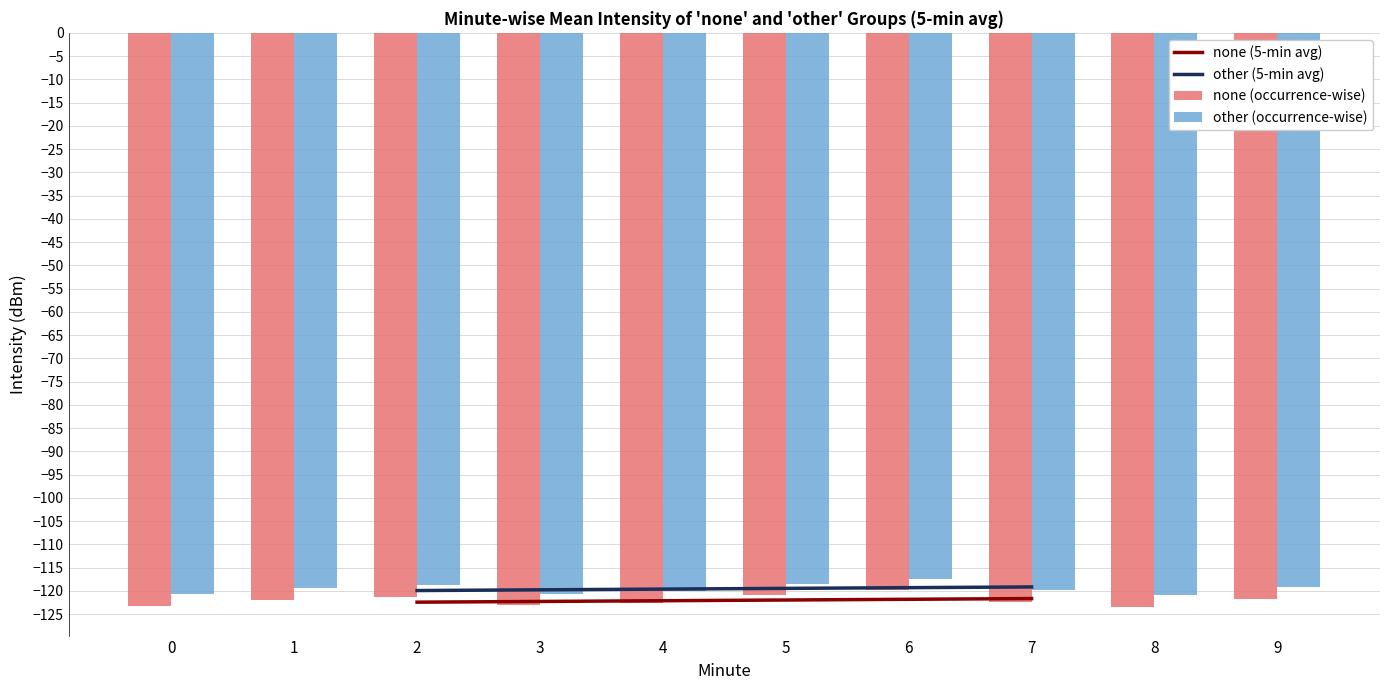

The other (occurrence-wise) series shows -197.9 at 4. True or false?

False